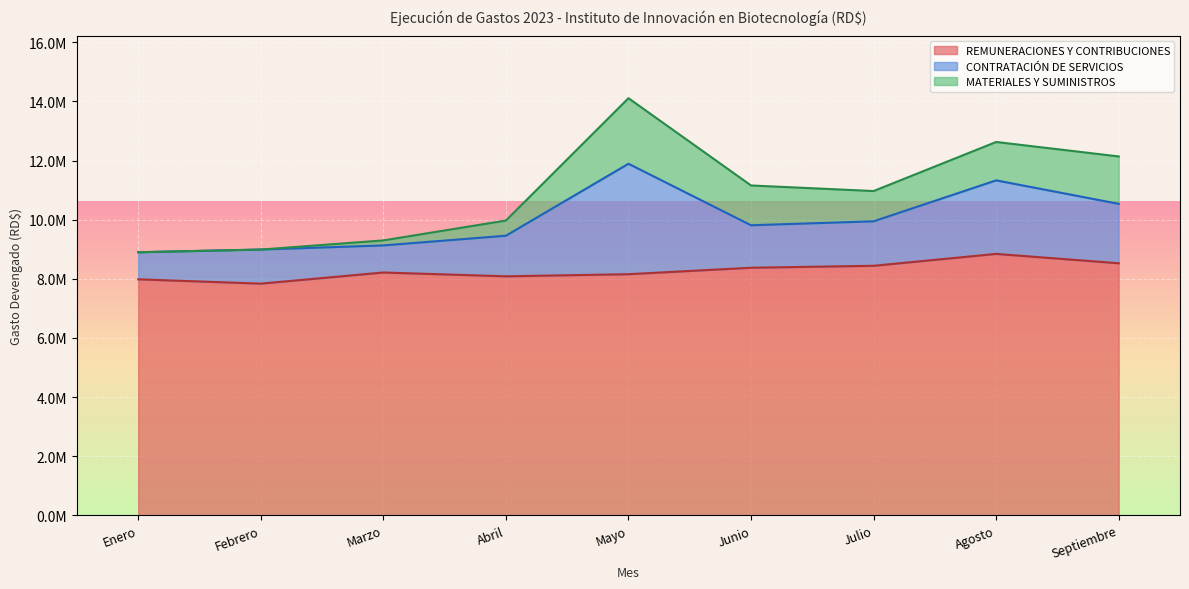

True or false: CONTRATACIÓN DE SERVICIOS and MATERIALES Y SUMINISTROS cross at least once.

False